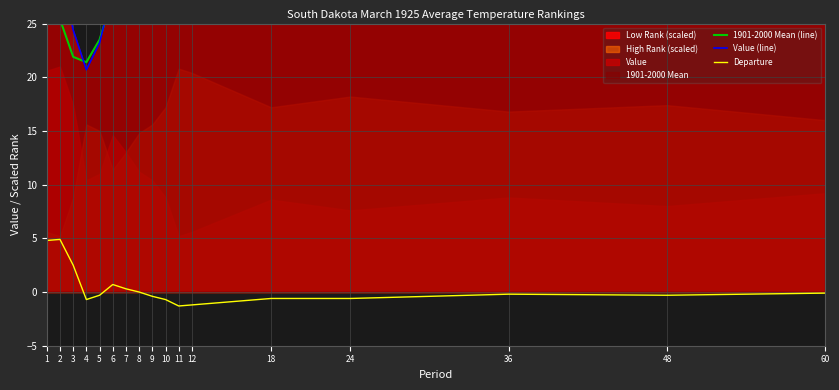

Which category has the highest value across all series?

11